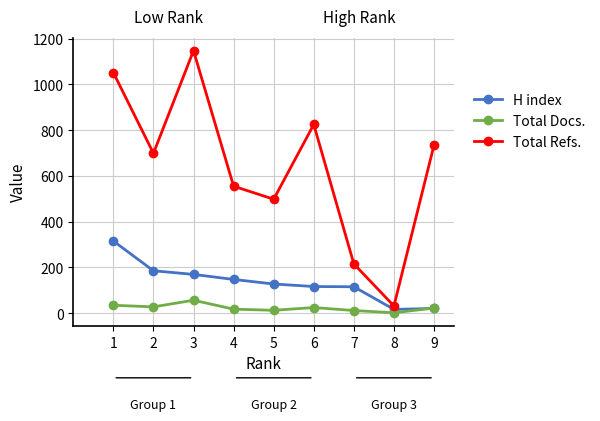

How many distinct data groups are displayed?

3